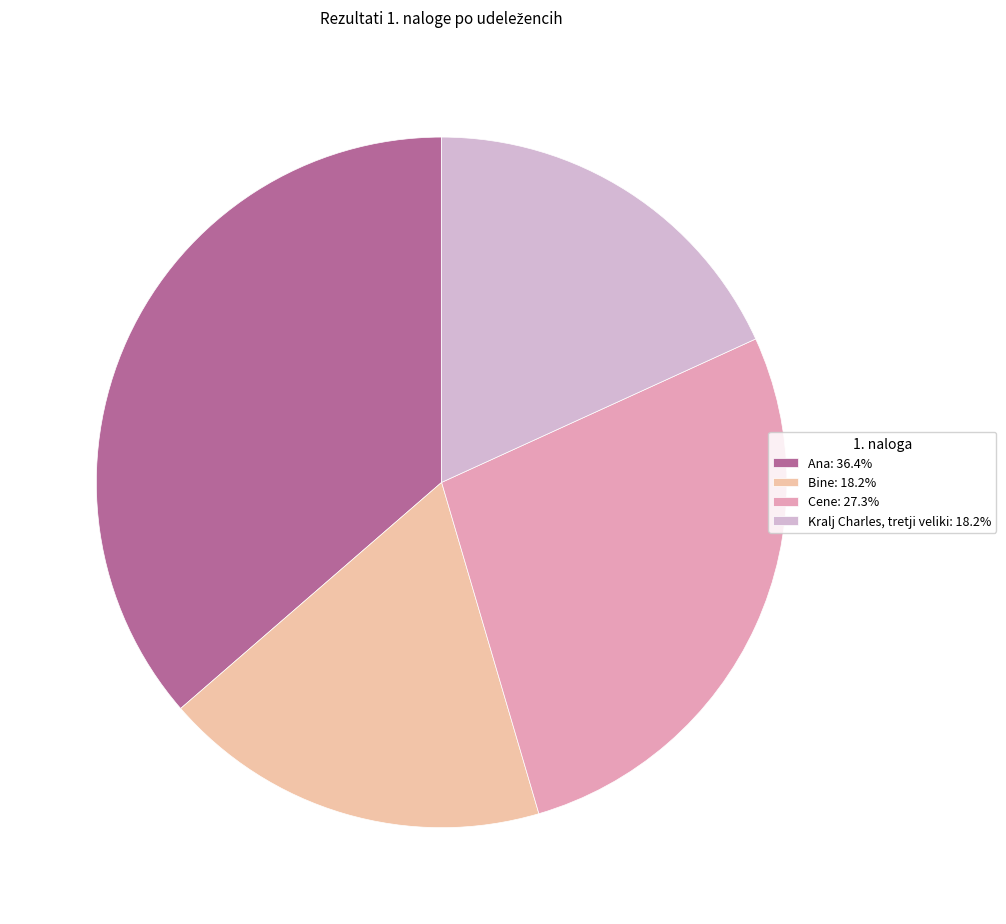

True or false: Bine accounts for 18% of the total.

True